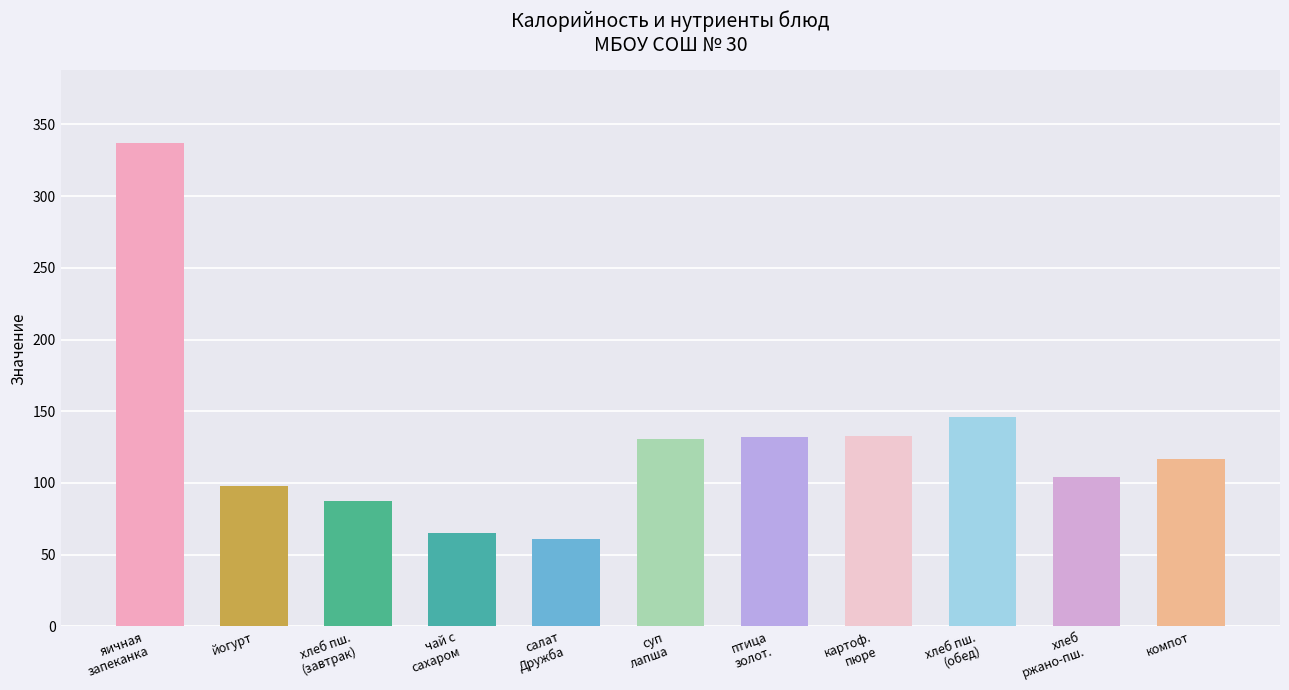

What is the smallest value displayed?

61.0